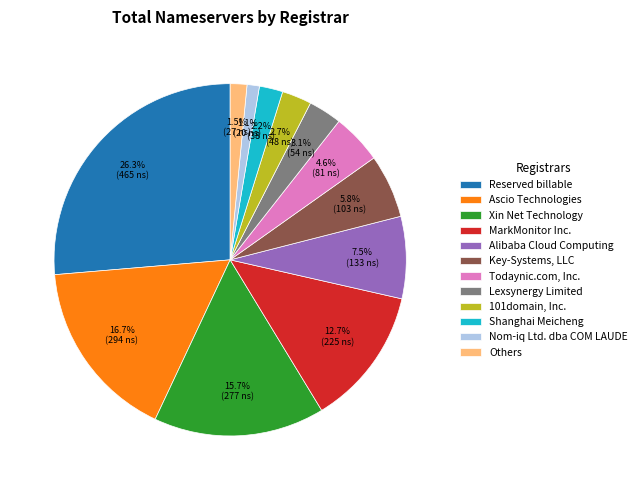

Rank the categories by value from lowest to highest.

Nom-iq Ltd. dba COM LAUDE, Others, Shanghai Meicheng, 101domain, Inc., Lexsynergy Limited, Todaynic.com, Inc., Key-Systems, LLC, Alibaba Cloud Computing, MarkMonitor Inc., Xin Net Technology, Ascio Technologies, Reserved billable